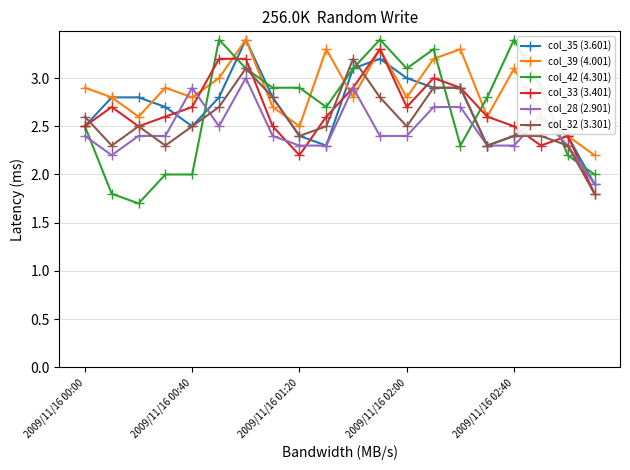

In col_33 (3.401), how many points are lower than both neighbors (excluding endpoints)?

4